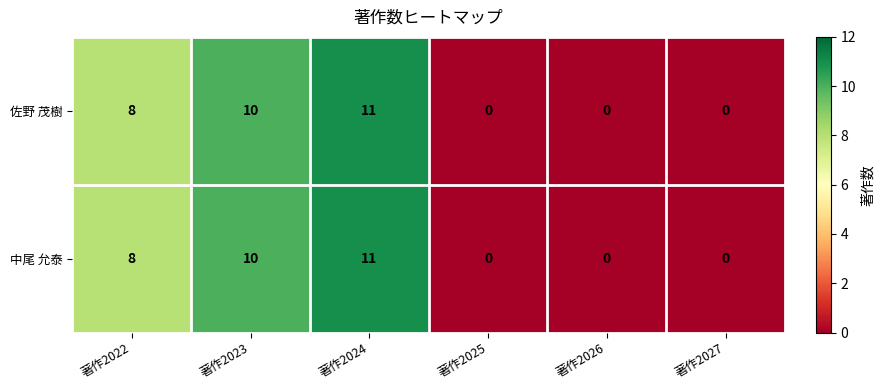

What is the total value across all series at 著作2024?

22